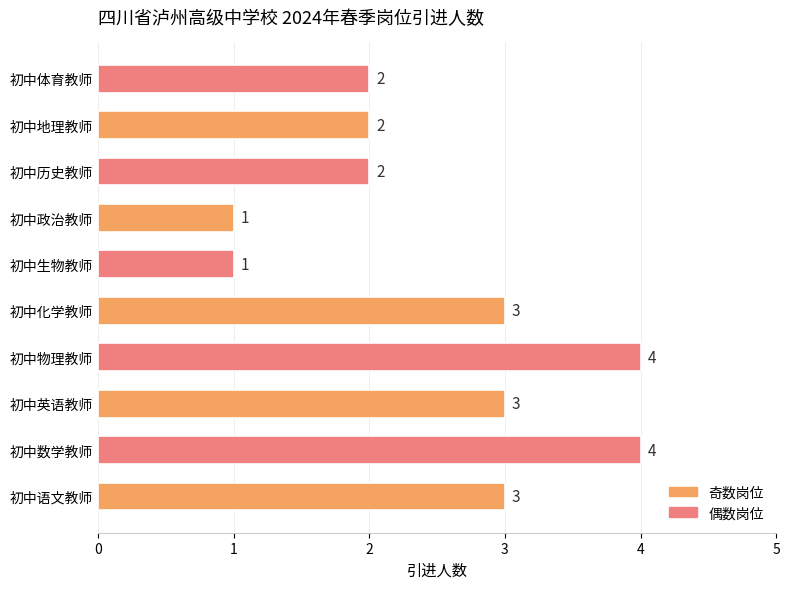

How many values are between 2 and 3?

6